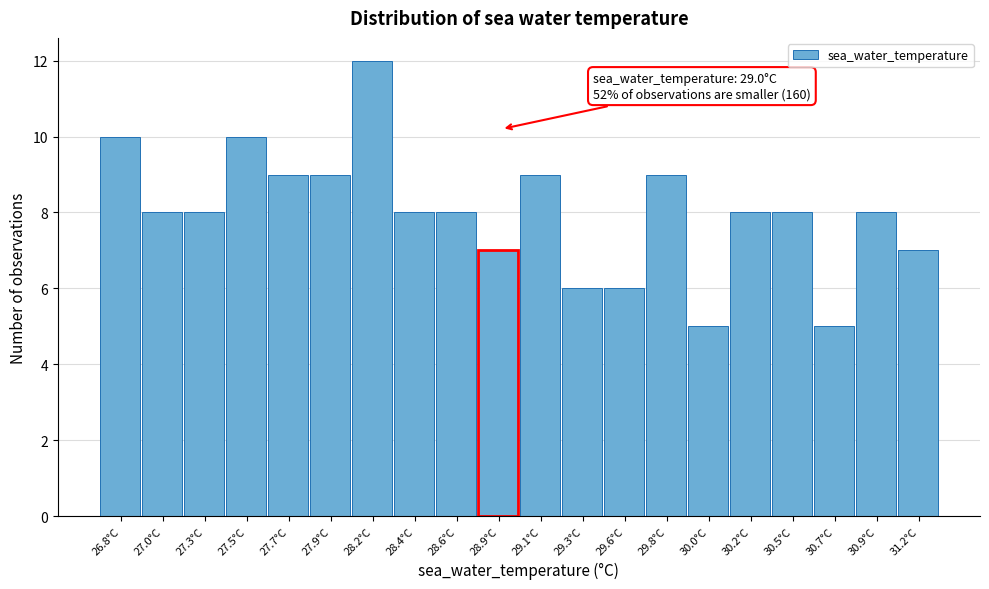

Reading left to right, what are all the values shown in this chart?

26.8°C=10	27.0°C=8	27.3°C=8	27.5°C=10	27.7°C=9	27.9°C=9	28.2°C=12	28.4°C=8	28.6°C=8	28.9°C=7	29.1°C=9	29.3°C=6	29.6°C=6	29.8°C=9	30.0°C=5	30.2°C=8	30.5°C=8	30.7°C=5	30.9°C=8	31.2°C=7